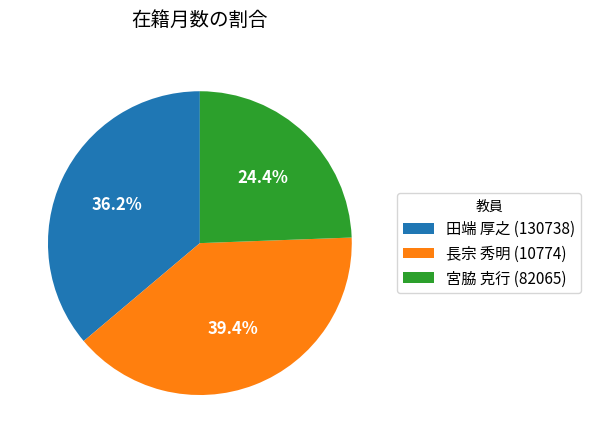

Is there a majority slice in this chart?

No